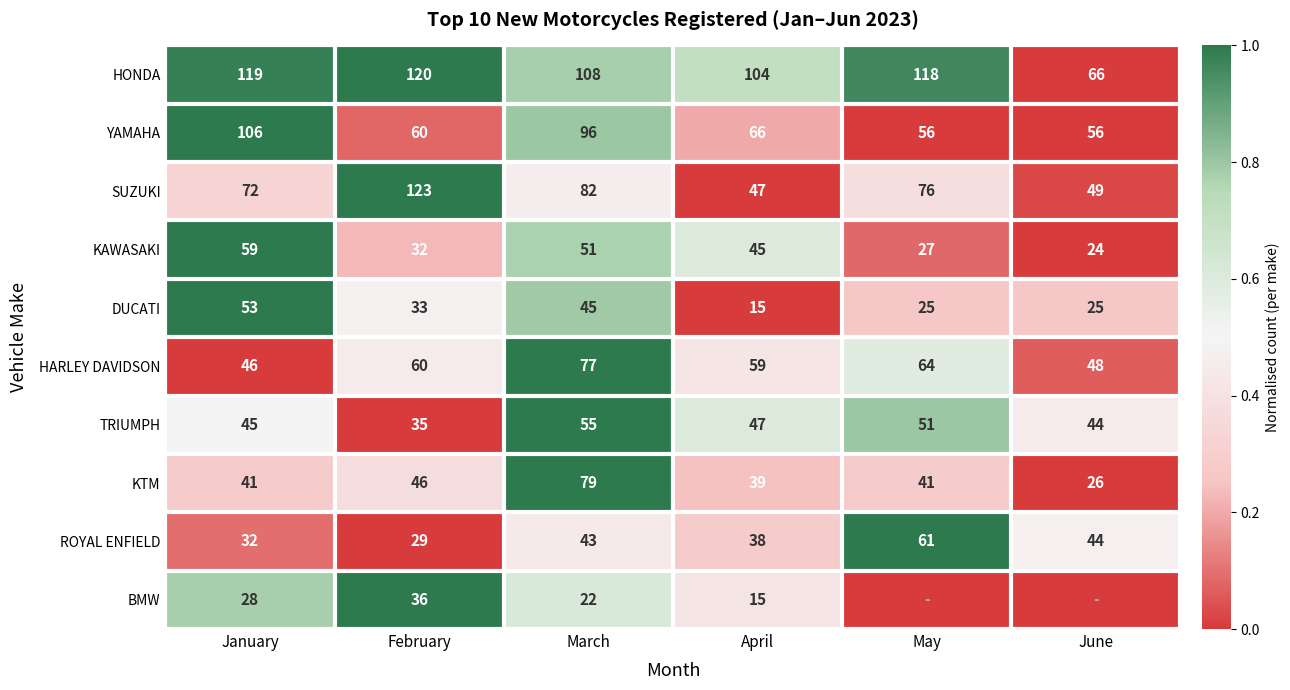

Where is HONDA nearest to the value 93?

April